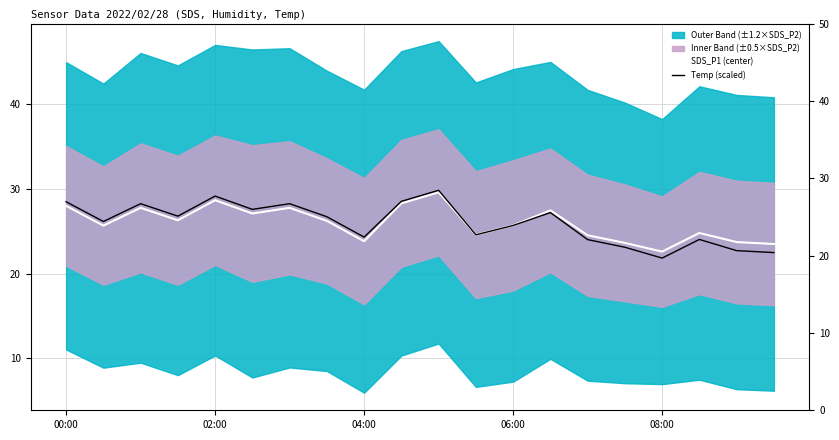

What is the average value of the SDS_P1 (center) series?

26.0